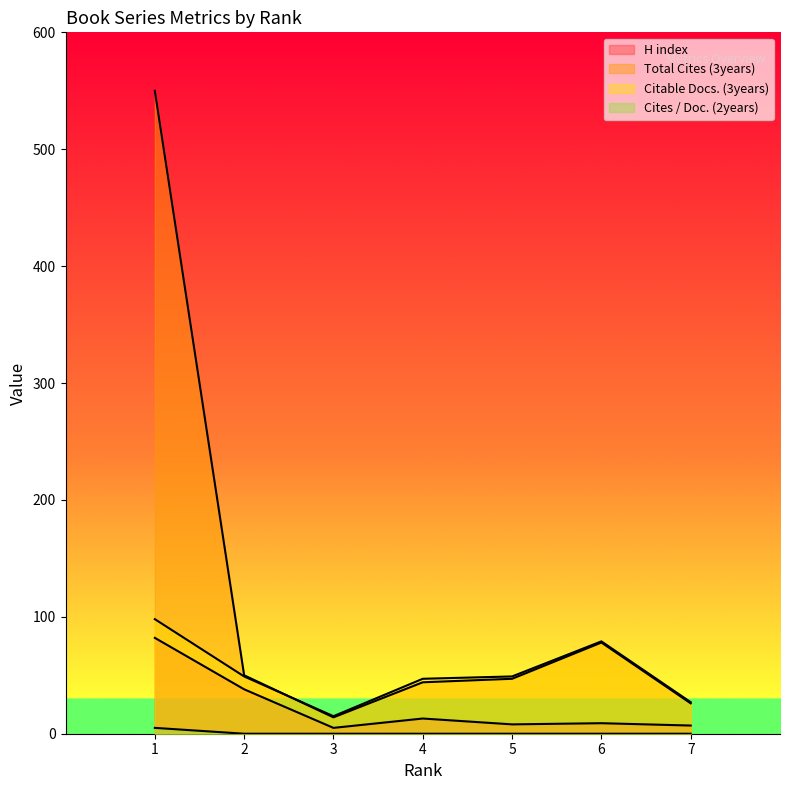

How many data points in H index are less than 9?

3